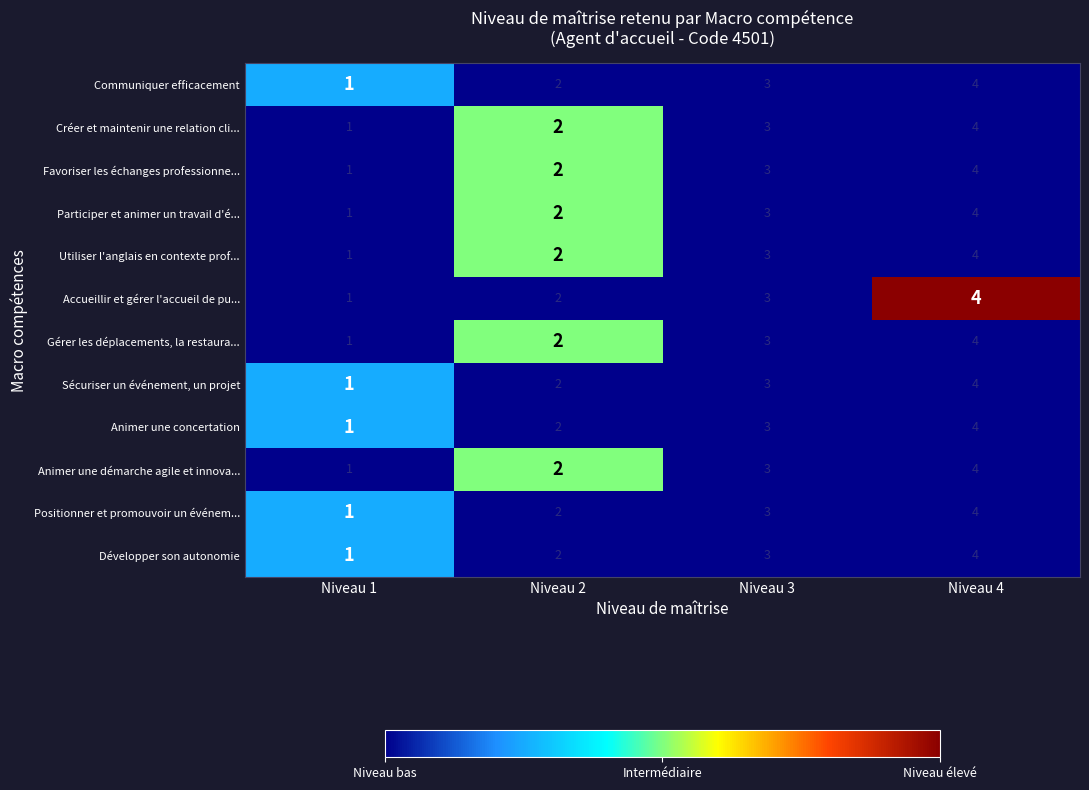

Count the Sécuriser un événement, un projet values in the range 2 to 4.

3